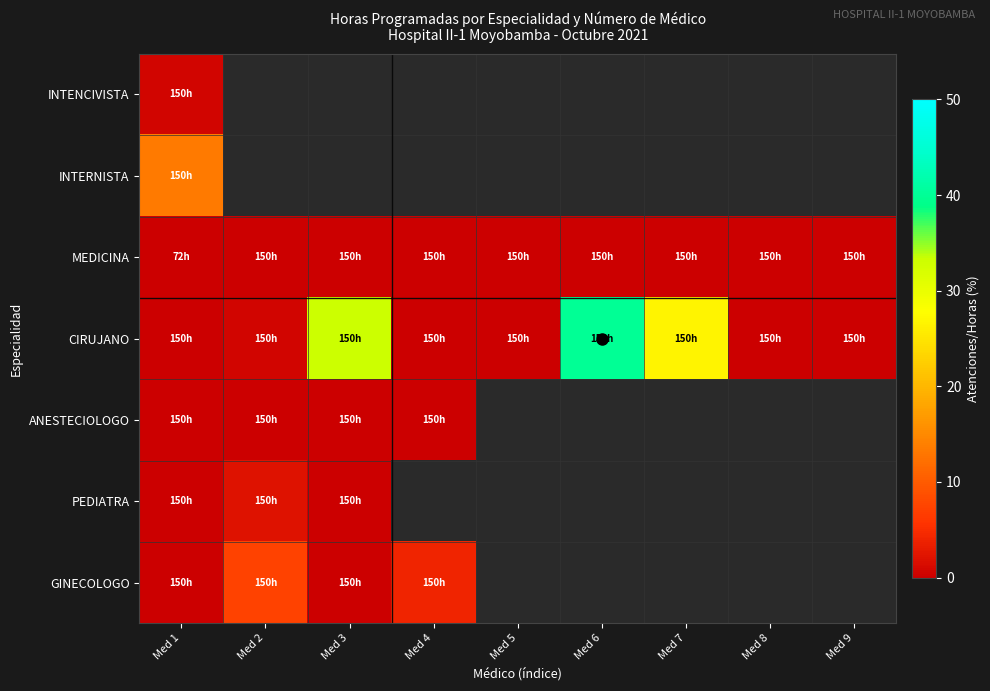

List the series in order of their peak value, lowest first.

MEDICINA, ANESTECIOLOGO, INTENCIVISTA, PEDIATRA, GINECOLOGO, INTERNISTA, CIRUJANO